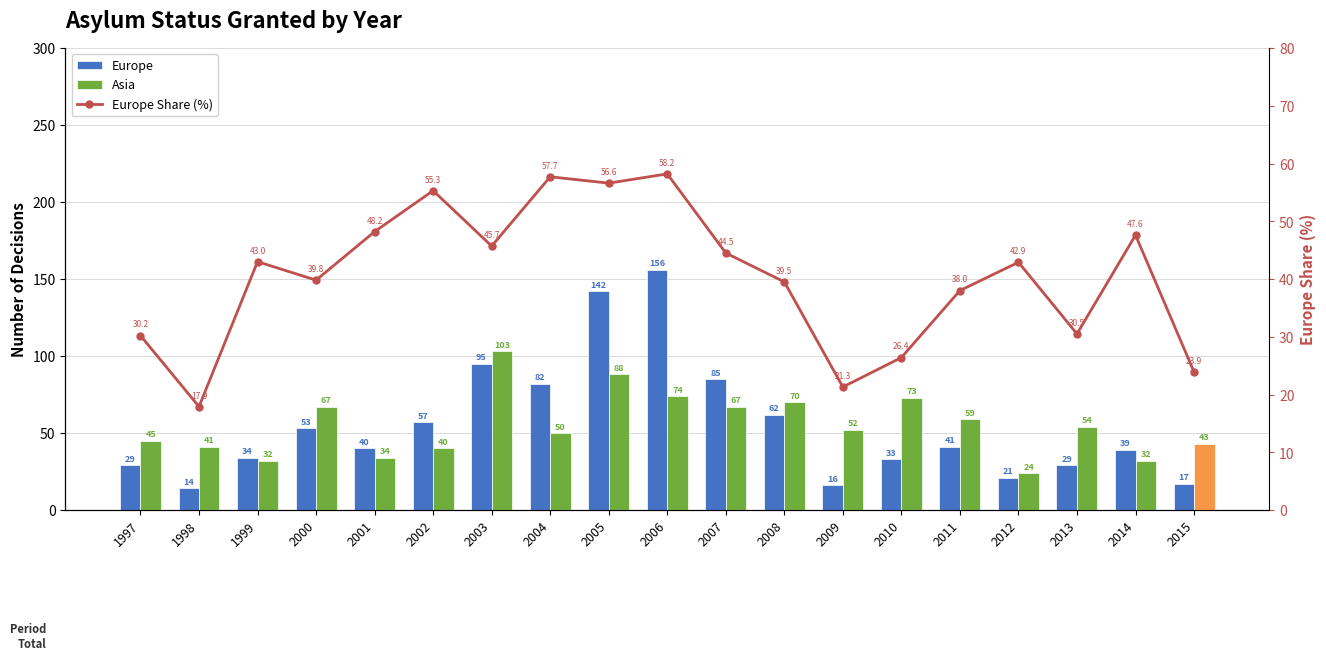

The value of Europe Share (%) at 2011 is 55.6. True or false?

False